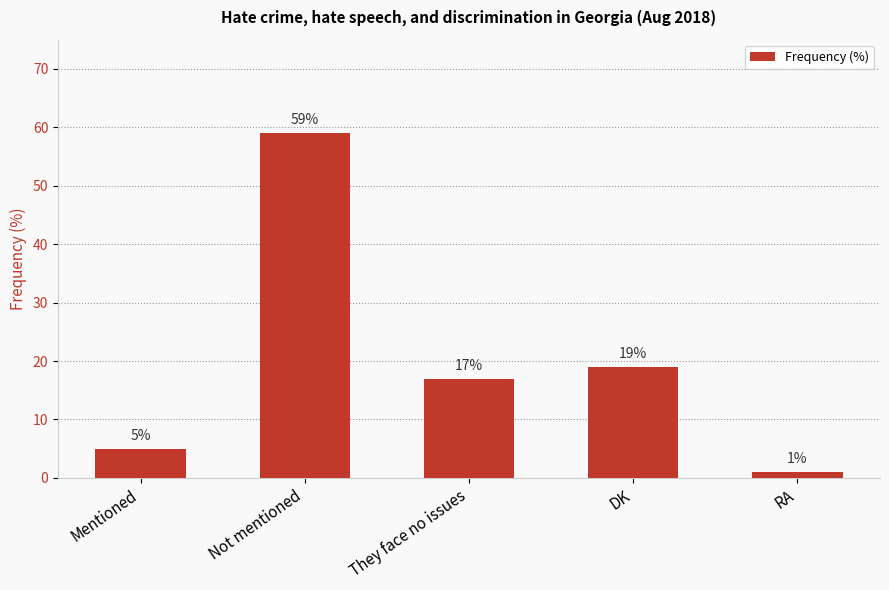

How many categories are shown in the chart?

5